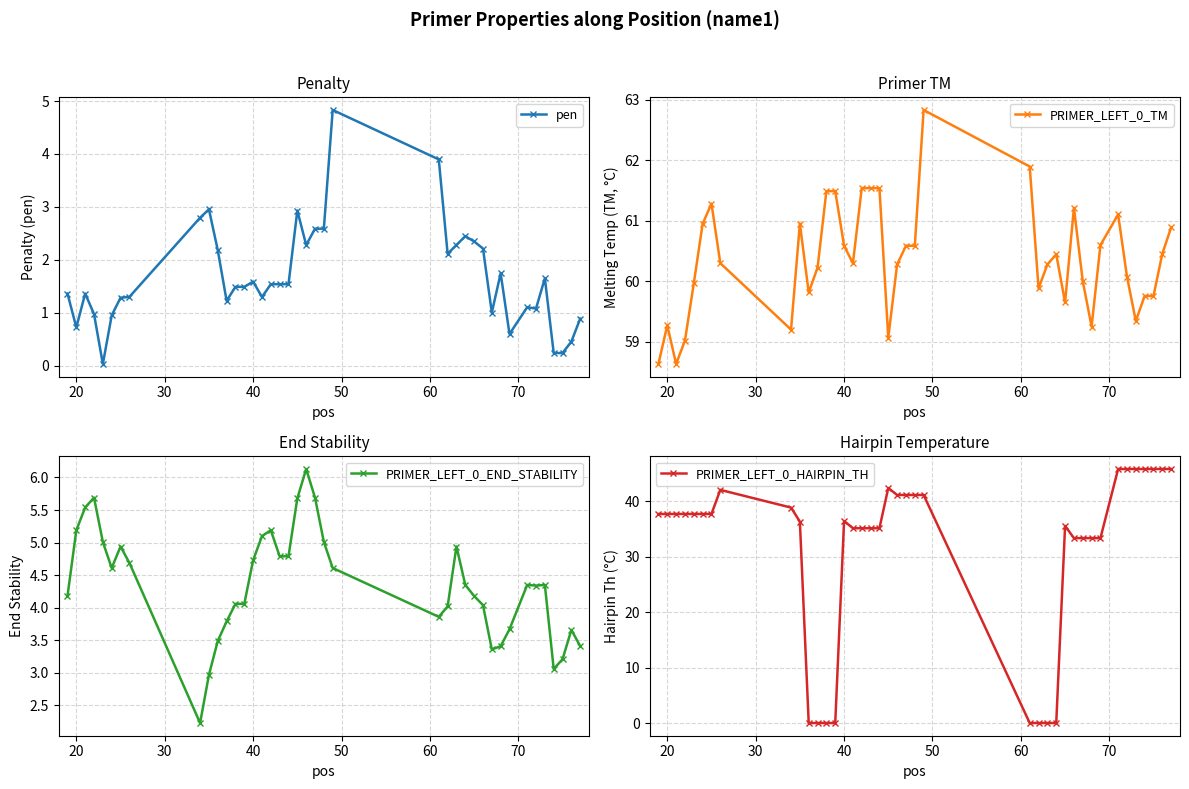

Does the chart have visible grid lines?

Yes